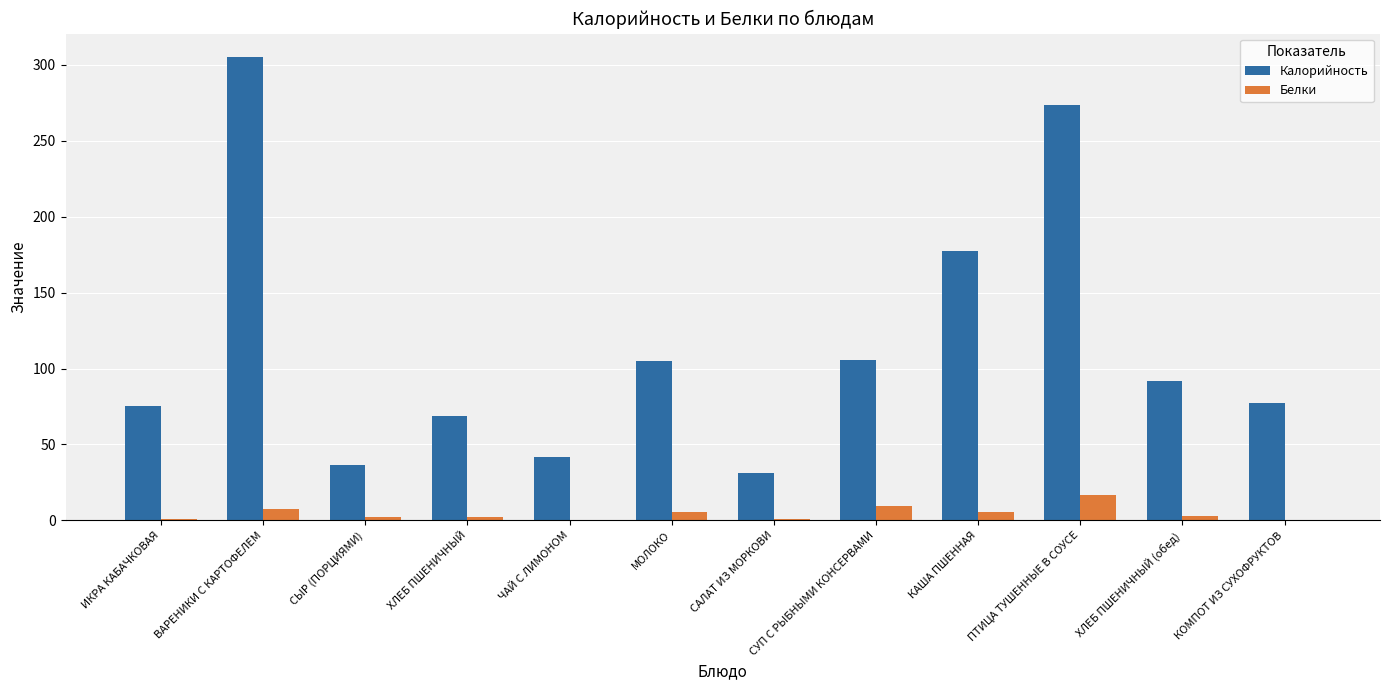

What is the highest value of the Калорийность series?

305.4